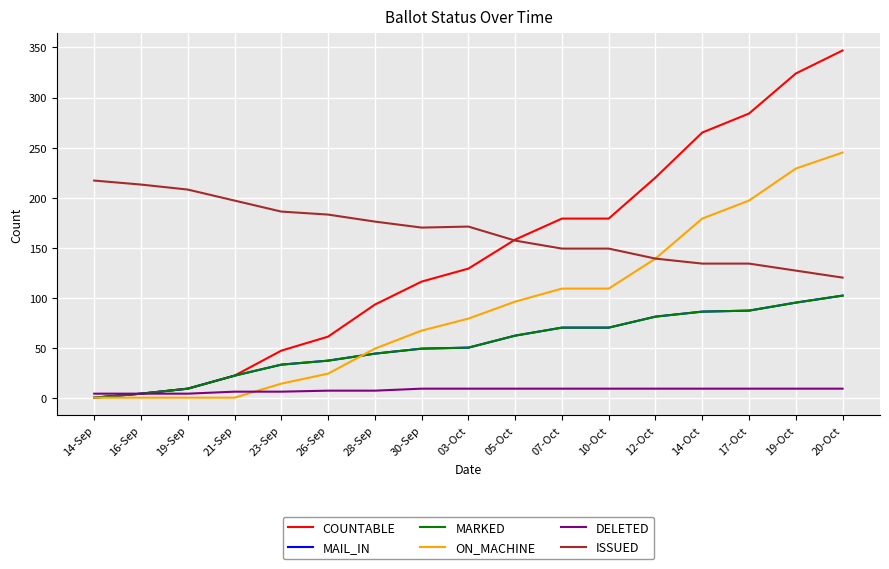

Reading left to right, extract all data points from this chart.

COUNTABLE: 14-Sep=0	16-Sep=4	19-Sep=9	21-Sep=22	23-Sep=47	26-Sep=61	28-Sep=93	30-Sep=116	03-Oct=129	05-Oct=158	07-Oct=179	10-Oct=179	12-Oct=220	14-Oct=265	17-Oct=284	19-Oct=324	20-Oct=347
MAIL_IN: 14-Sep=0	16-Sep=4	19-Sep=9	21-Sep=22	23-Sep=33	26-Sep=37	28-Sep=44	30-Sep=49	03-Oct=50	05-Oct=62	07-Oct=70	10-Oct=70	12-Oct=81	14-Oct=86	17-Oct=87	19-Oct=95	20-Oct=102
MARKED: 14-Sep=0	16-Sep=4	19-Sep=9	21-Sep=22	23-Sep=33	26-Sep=37	28-Sep=44	30-Sep=49	03-Oct=50	05-Oct=62	07-Oct=70	10-Oct=70	12-Oct=81	14-Oct=86	17-Oct=87	19-Oct=95	20-Oct=102
ON_MACHINE: 14-Sep=0	16-Sep=0	19-Sep=0	21-Sep=0	23-Sep=14	26-Sep=24	28-Sep=49	30-Sep=67	03-Oct=79	05-Oct=96	07-Oct=109	10-Oct=109	12-Oct=139	14-Oct=179	17-Oct=197	19-Oct=229	20-Oct=245
DELETED: 14-Sep=4	16-Sep=4	19-Sep=4	21-Sep=6	23-Sep=6	26-Sep=7	28-Sep=7	30-Sep=9	03-Oct=9	05-Oct=9	07-Oct=9	10-Oct=9	12-Oct=9	14-Oct=9	17-Oct=9	19-Oct=9	20-Oct=9
ISSUED: 14-Sep=217	16-Sep=213	19-Sep=208	21-Sep=197	23-Sep=186	26-Sep=183	28-Sep=176	30-Sep=170	03-Oct=171	05-Oct=157	07-Oct=149	10-Oct=149	12-Oct=139	14-Oct=134	17-Oct=134	19-Oct=127	20-Oct=120